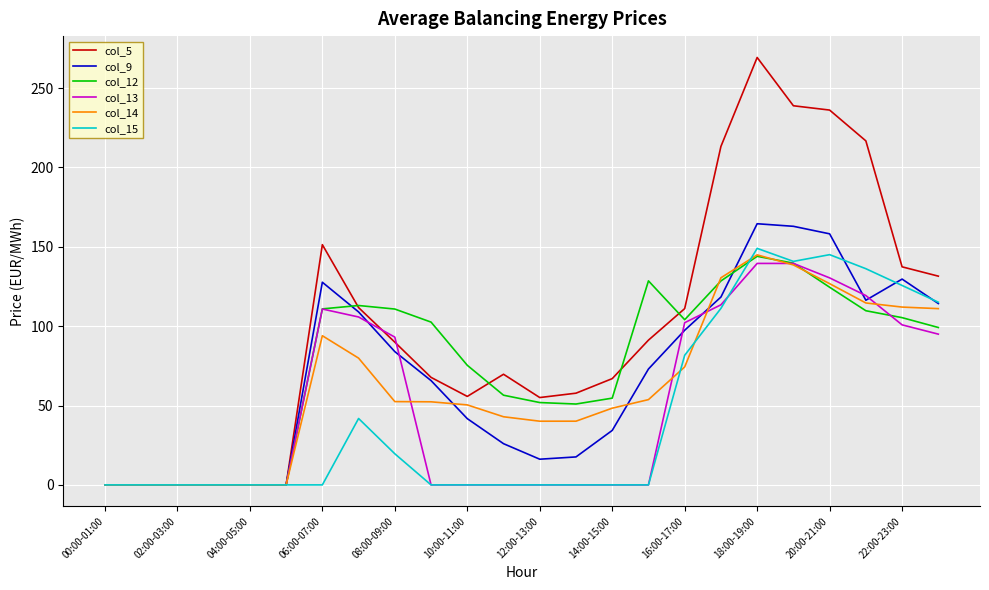

What is the highest value of the col_12 series?

144.0